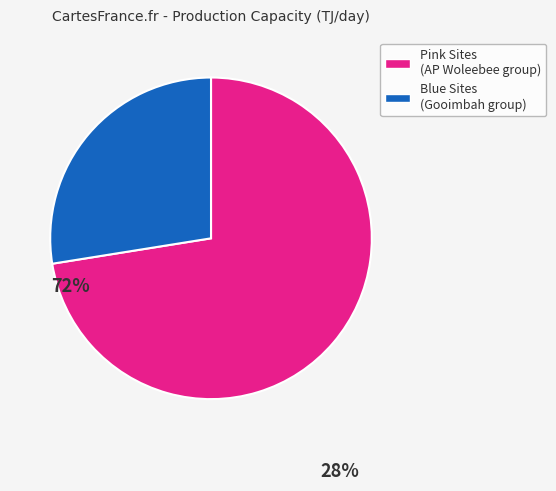

Does any single category account for the majority?

Yes